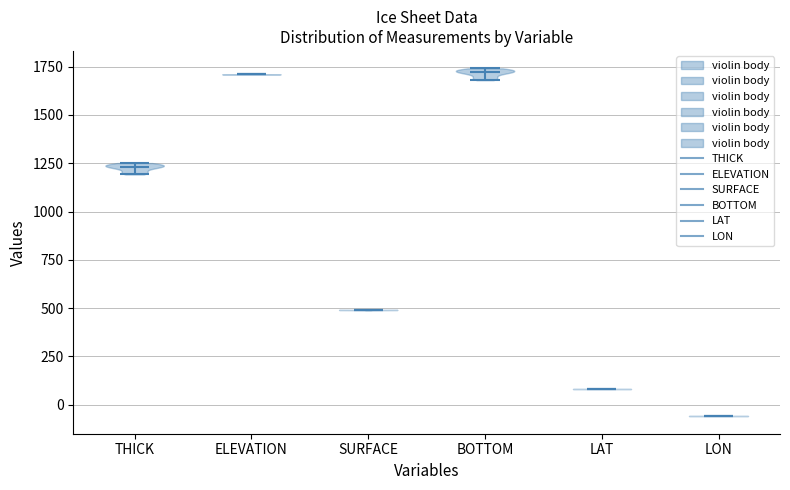

Reading left to right, read every violin against the y-axis: where its median line is, and the lowest and highest points it reaches. The values are not printed on the chart, so give them approximately, as read against the axis.

THICK: median line 1250, lowest point 1200, highest point 1250
ELEVATION: median line 1700, lowest point 1700, highest point 1700
SURFACE: median line 500, lowest point 500, highest point 500
BOTTOM: median line 1700, lowest point 1700, highest point 1750
LAT: median line 100, lowest point 100, highest point 100
LON: median line -50, lowest point -50, highest point -50